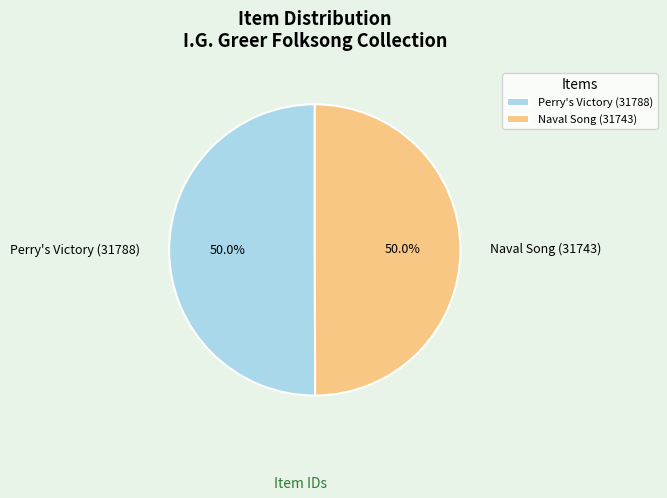

The Naval Song (31743) slice represents 56% of the pie. True or false?

False